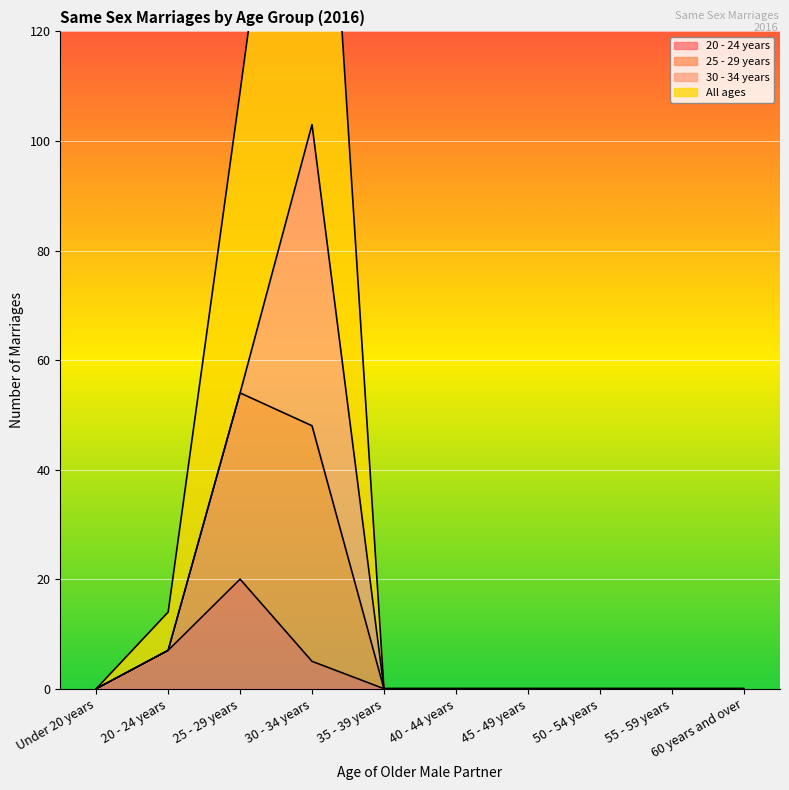

What position from the left is 45 - 49 years?

7